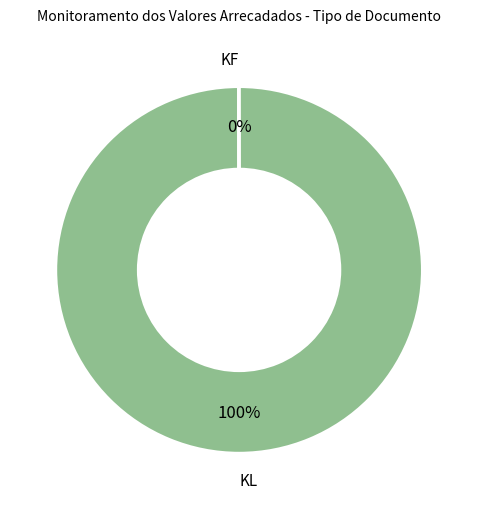

What percentage is the KL slice, to the nearest percent?

100%